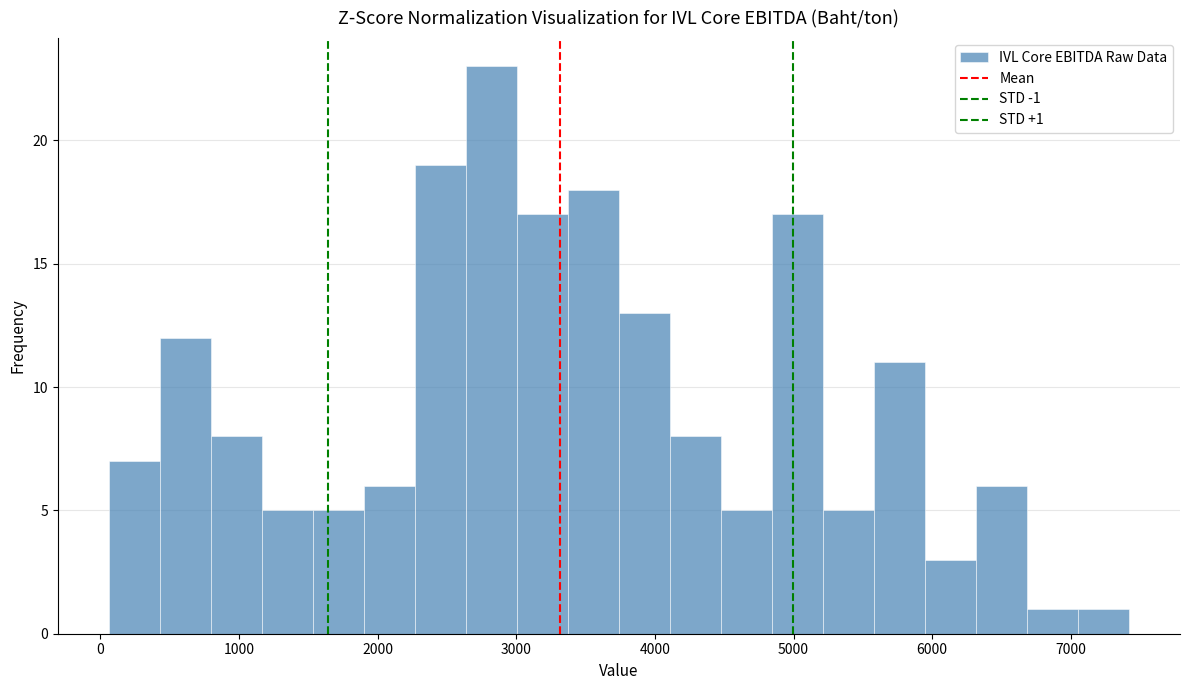

Read against the x-axis, roughly where is the centre of the tallest bar?

2800